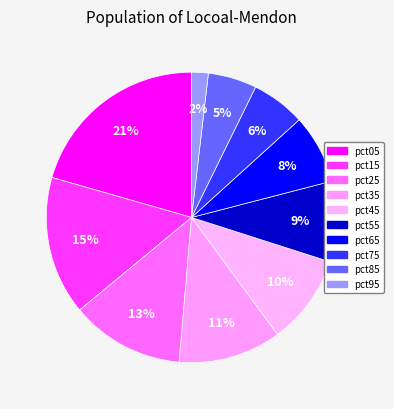

Rank the categories by value from lowest to highest.

pct95, pct85, pct75, pct65, pct55, pct45, pct35, pct25, pct15, pct05